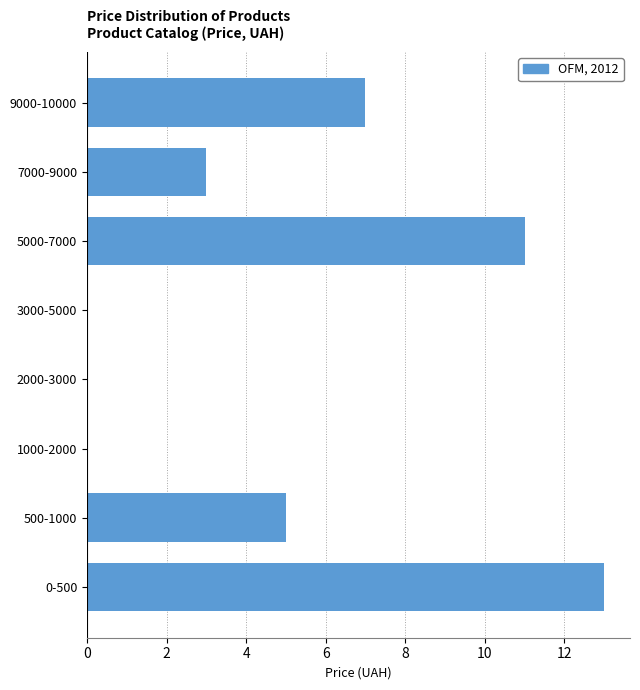

Reading top to bottom, extract all data points from this chart.

9000-10000=7	7000-9000=3	5000-7000=11	3000-5000=0	2000-3000=0	1000-2000=0	500-1000=5	0-500=13